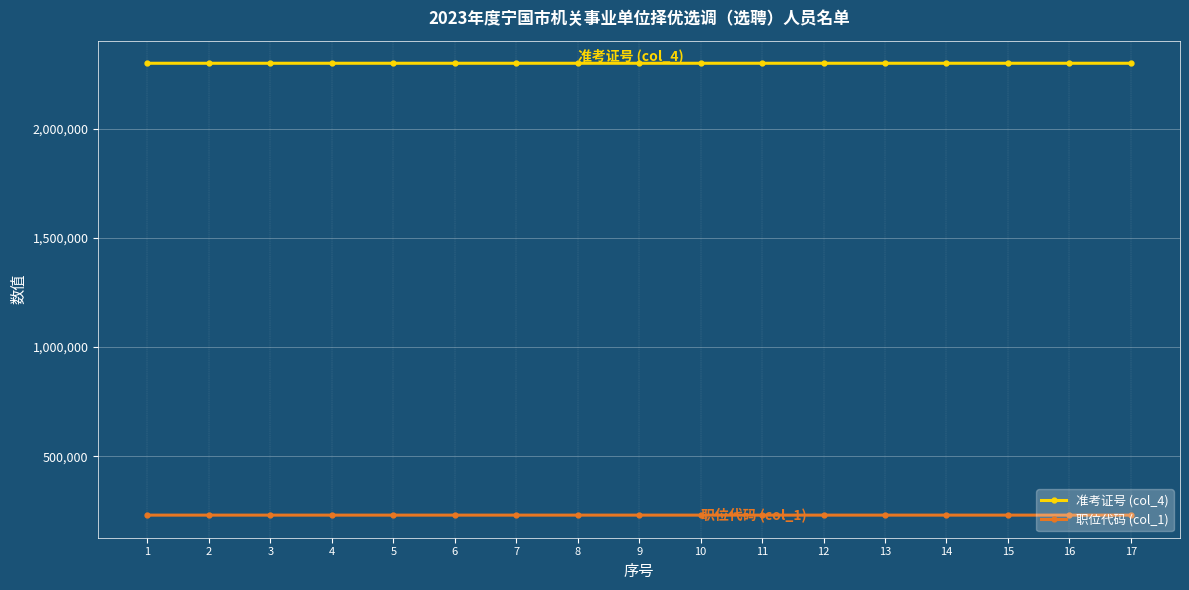

True or false: 准考证号 (col_4) and 职位代码 (col_1) intersect in this chart.

False